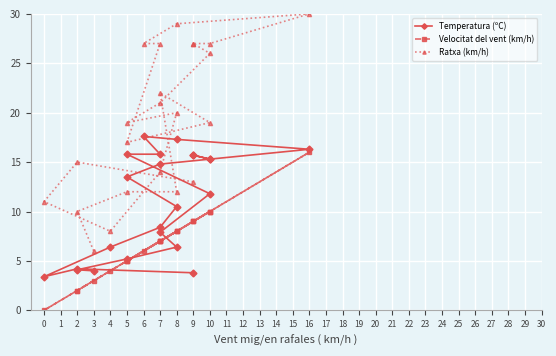

Read the Temperatura (ºC) value at 9.

15.7